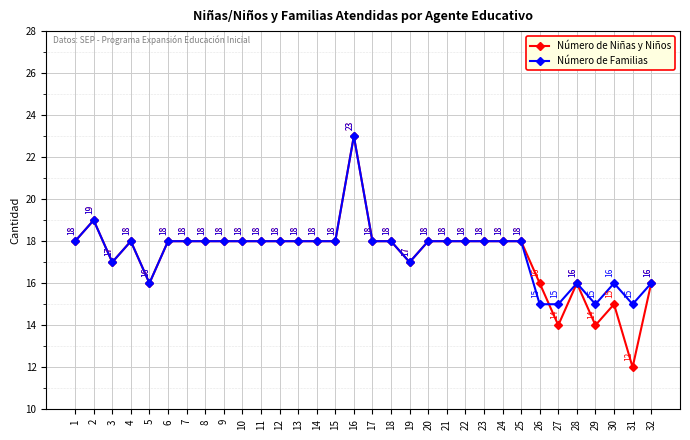

How many data points in Número de Niñas y Niños are less than 18?

10